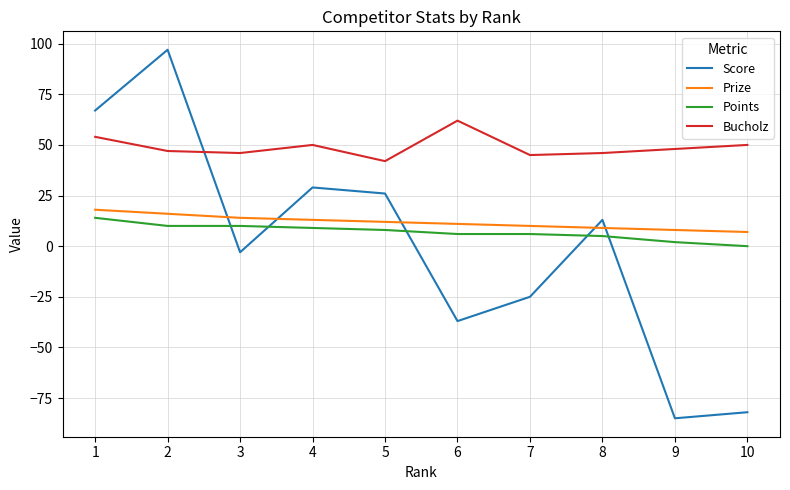

Is the value of Prize at 7 greater than the value of Bucholz at 7?

No